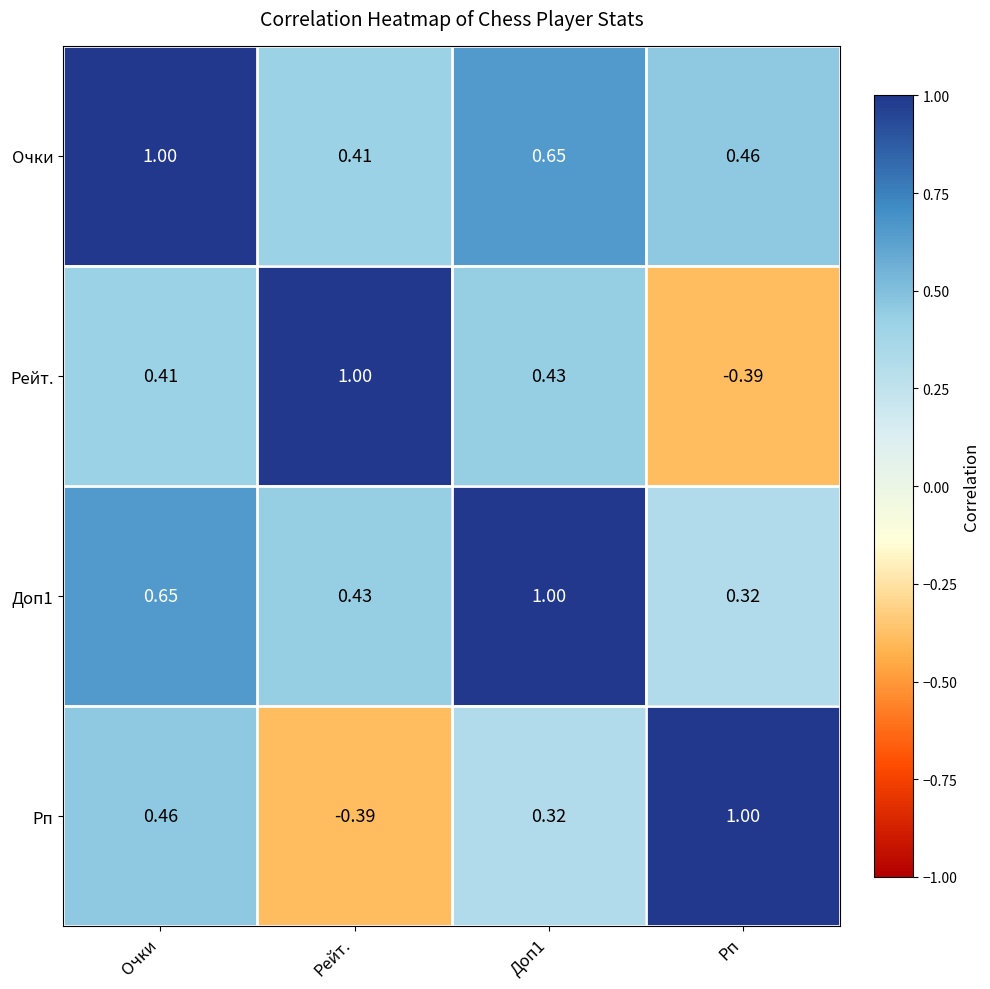

At which category is the sum across all series the highest?

Очки